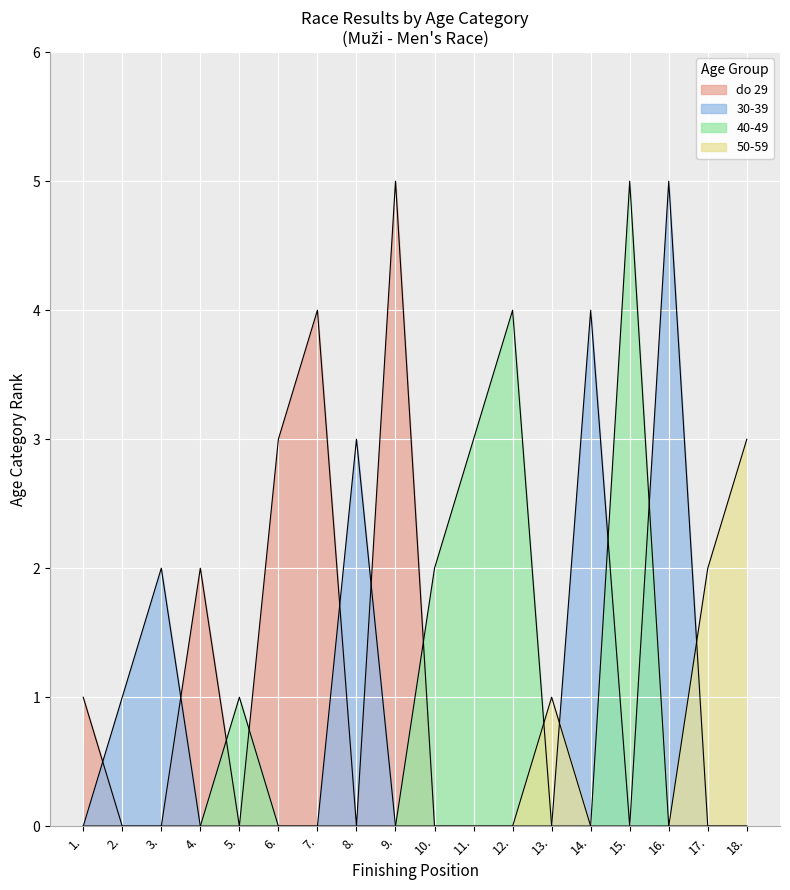

True or false: 50-59 and do 29 intersect in this chart.

False